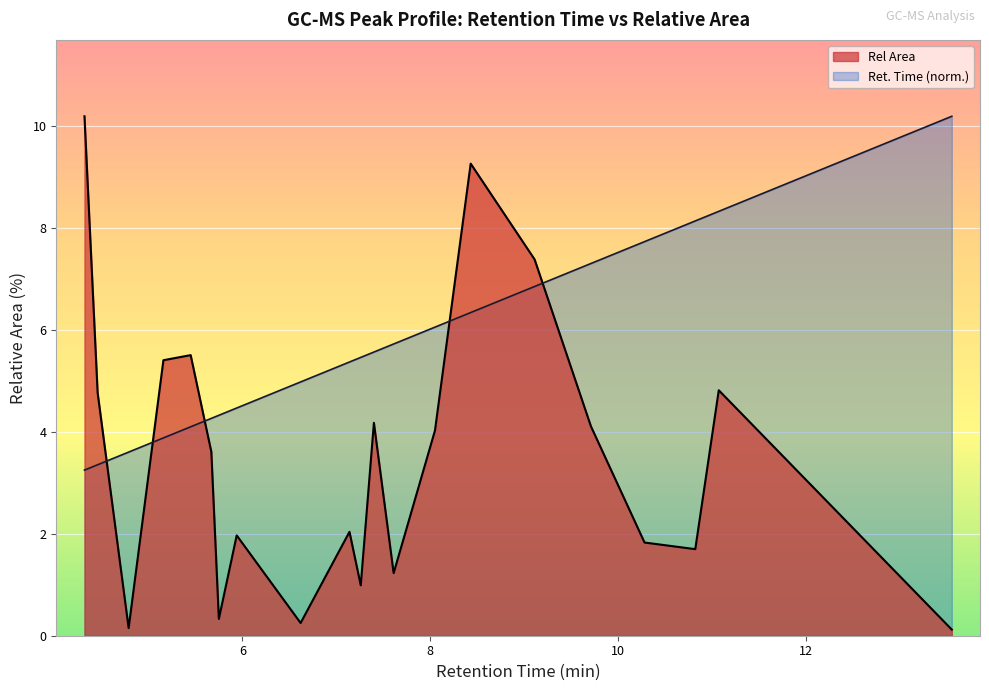

What is the value of the Rel Area point at the 20th from the left?

4.8